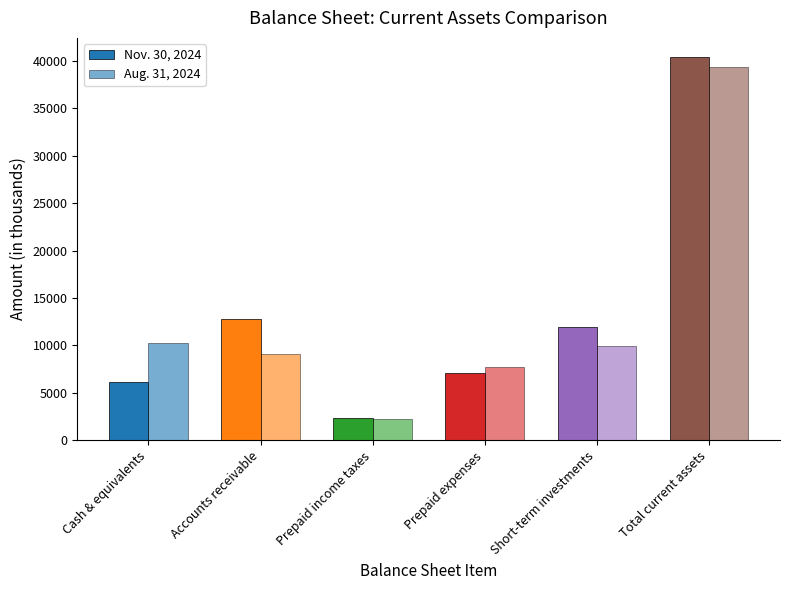

Which has a higher value, Accounts receivable or Prepaid expenses?

Accounts receivable